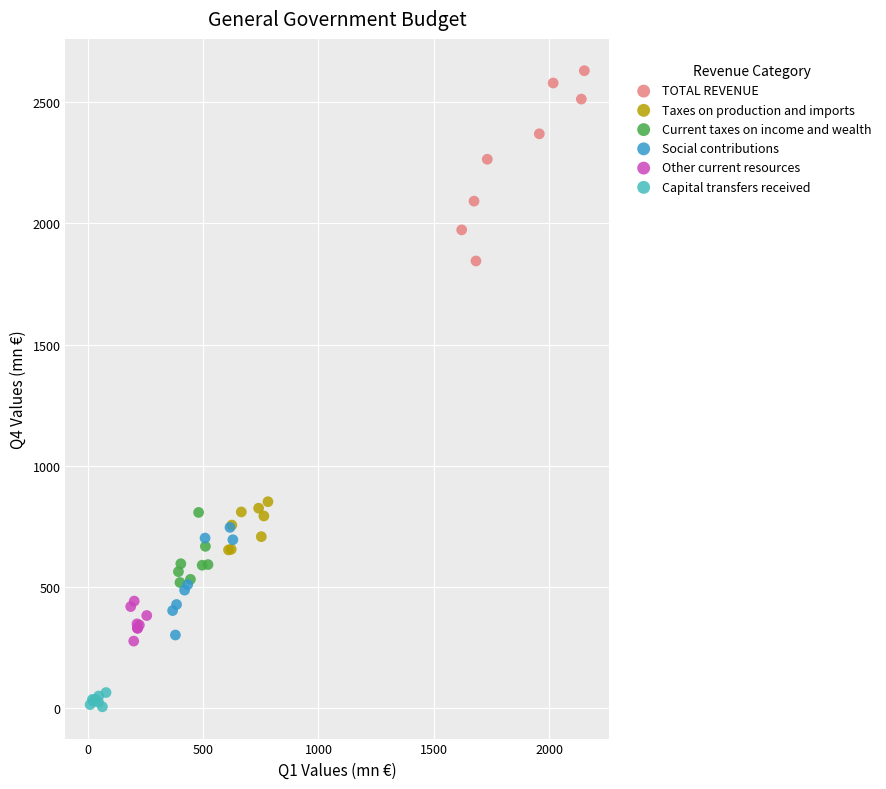

Which series reaches the maximum Y coordinate?

TOTAL REVENUE